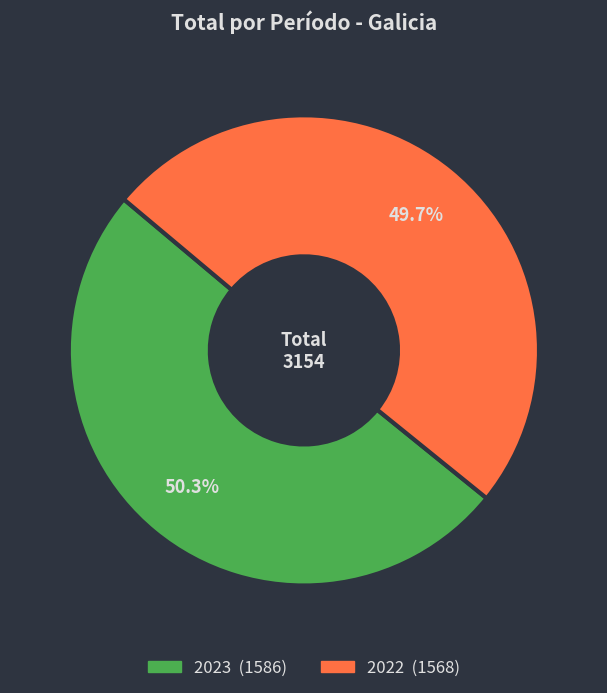

Count the number of slices in the pie.

2